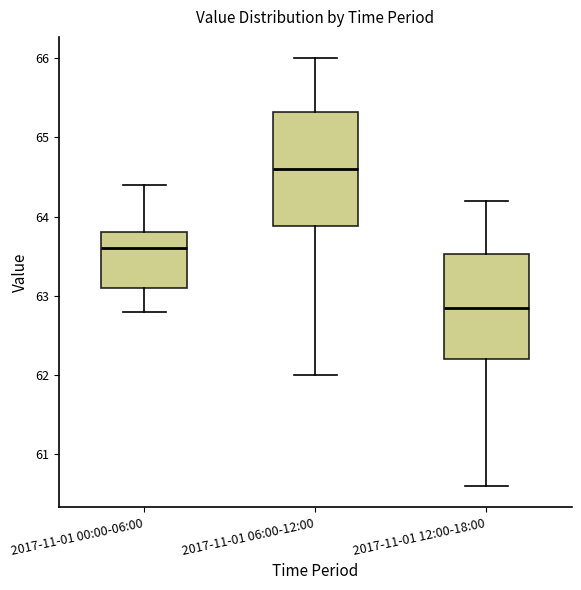

Where does the upper whisker of the box for 2017-11-01 00:00-06:00 end on the y-axis? The values are not printed on the chart, so give them approximately, as read against the axis.

64.4